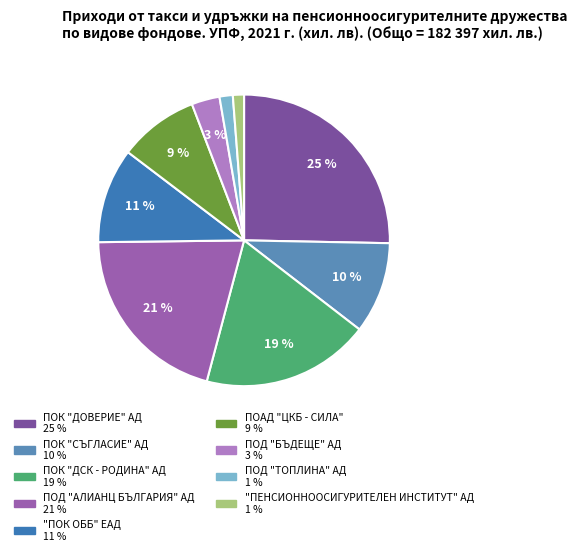

The ПОК "ДСК - РОДИНА" АД slice represents 19% of the pie. True or false?

True